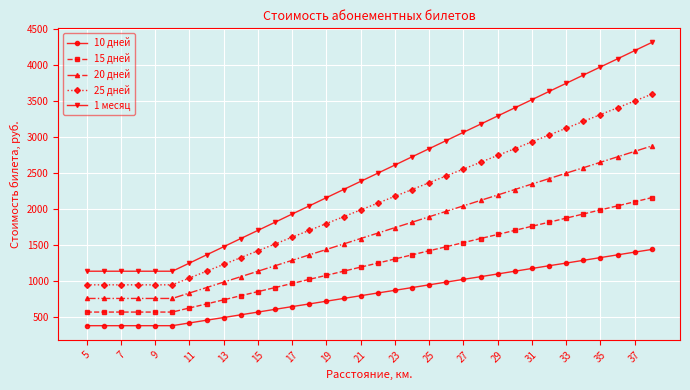

Reading right to left, extract all data points from this chart.

10 дней: 1436	1399	1361	1323	1285	1247	1210	1172	1134	1096	1058	1021	983	945	907	869	832	794	756	718	680	643	605	567	529	491	454	416	378	378	378	378	378	378
15 дней: 2155	2098	2041	1985	1928	1871	1814	1758	1701	1644	1588	1531	1474	1418	1361	1304	1247	1191	1134	1077	1021	964	907	851	794	737	680	624	567	567	567	567	567	567
20 дней: 2873	2797	2722	2646	2570	2495	2419	2344	2268	2192	2117	2041	1966	1890	1814	1739	1663	1588	1512	1436	1361	1285	1210	1134	1058	983	907	832	756	756	756	756	756	756
25 дней: 3591	3497	3402	3308	3213	3119	3024	2930	2835	2741	2646	2552	2457	2363	2268	2174	2079	1985	1890	1796	1701	1607	1512	1418	1323	1229	1134	1040	945	945	945	945	945	945
1 месяц: 4309	4196	4082	3969	3856	3742	3629	3515	3402	3289	3175	3062	2948	2835	2722	2608	2495	2381	2268	2155	2041	1928	1814	1701	1588	1474	1361	1247	1134	1134	1134	1134	1134	1134